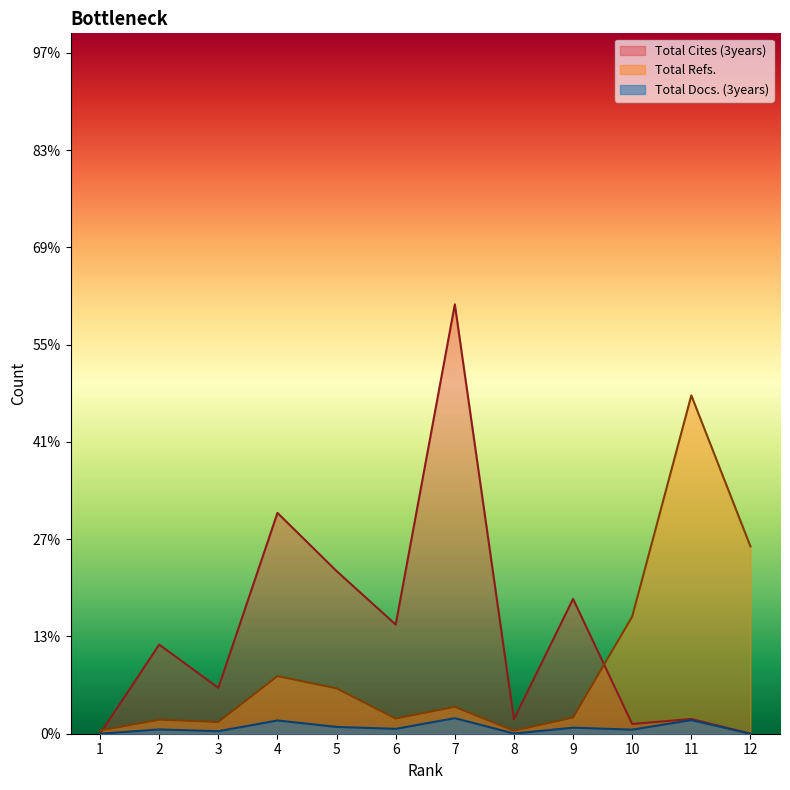

True or false: Total Refs. and Total Docs. (3years) intersect in this chart.

False